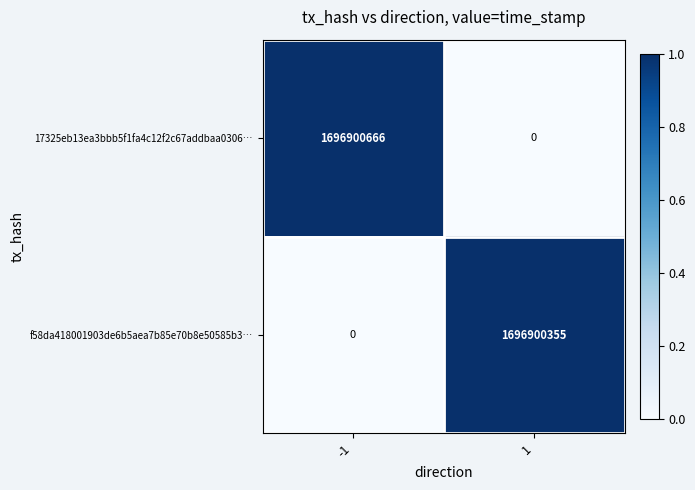

What is the greatest value displayed?

1696900666